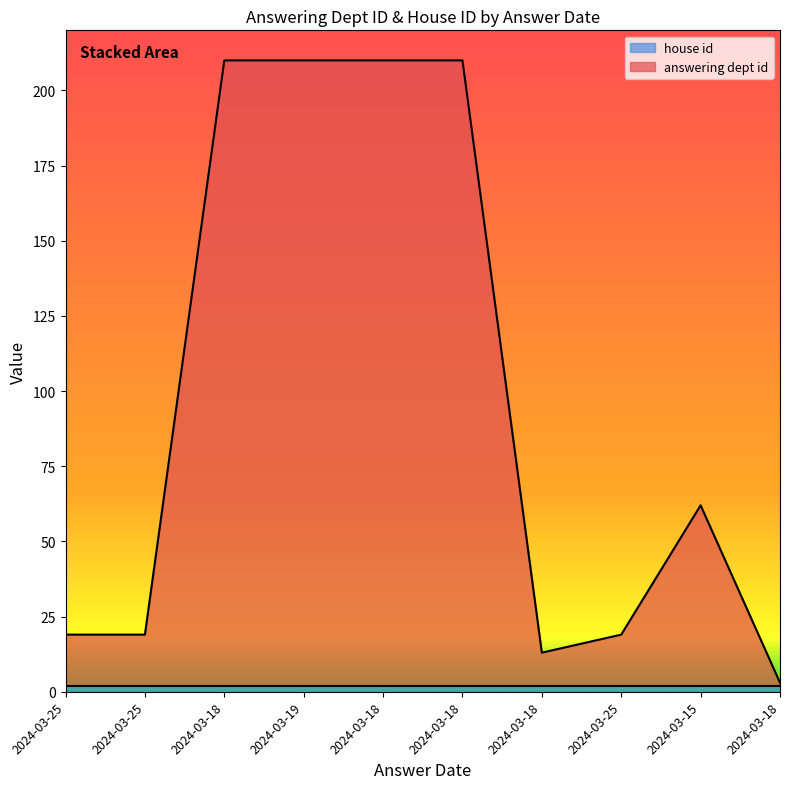

How many interior local valleys (lower than both neighbors) does the data have?

1